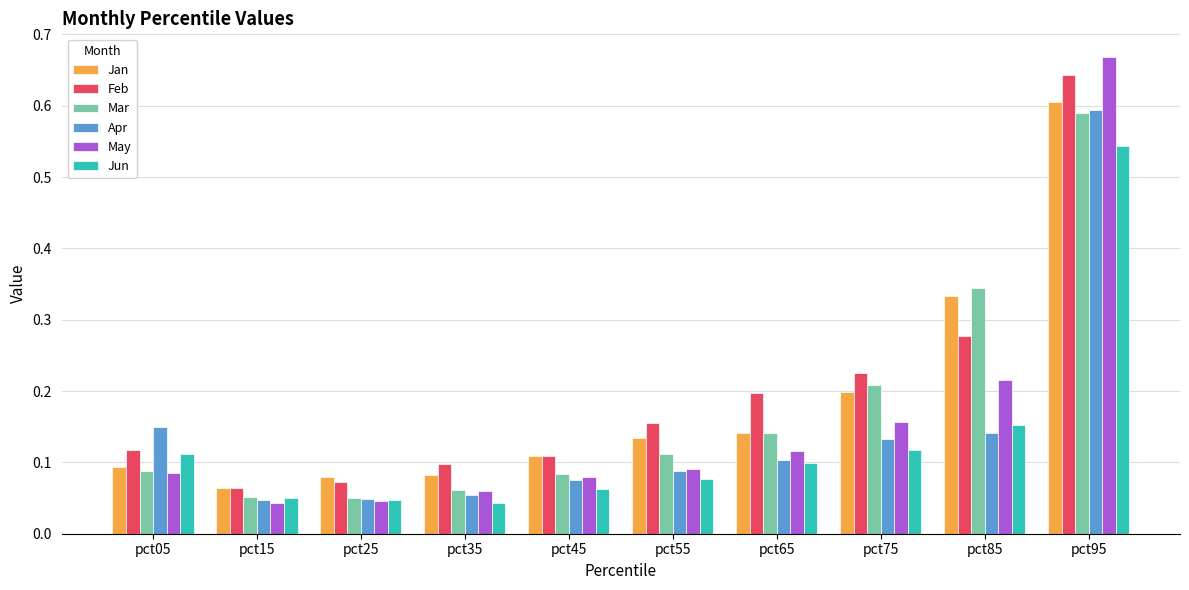

What is the sum of all Feb values?

2.0